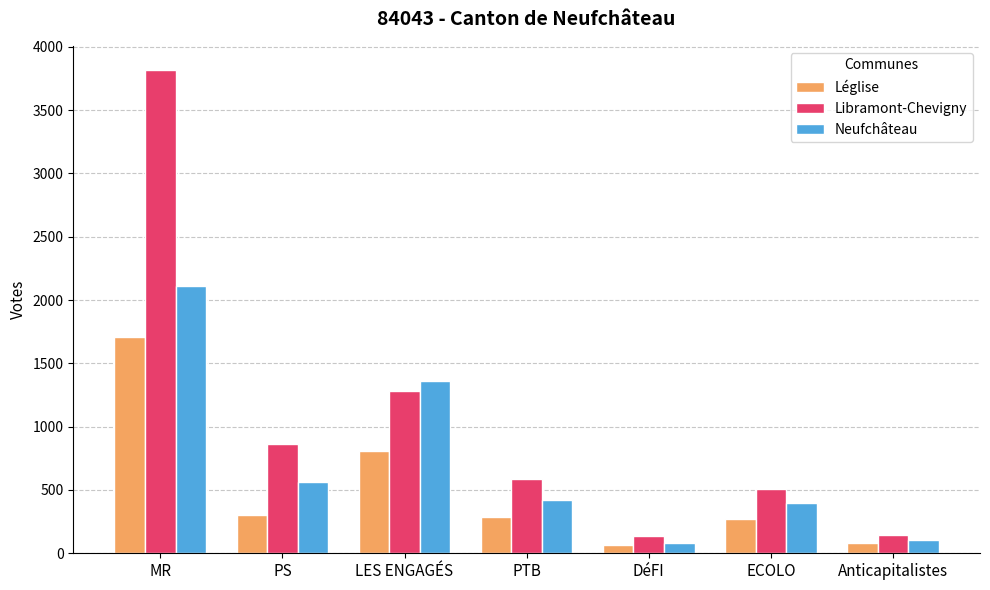

The value of Léglise at LES ENGAGÉS is 497. True or false?

False